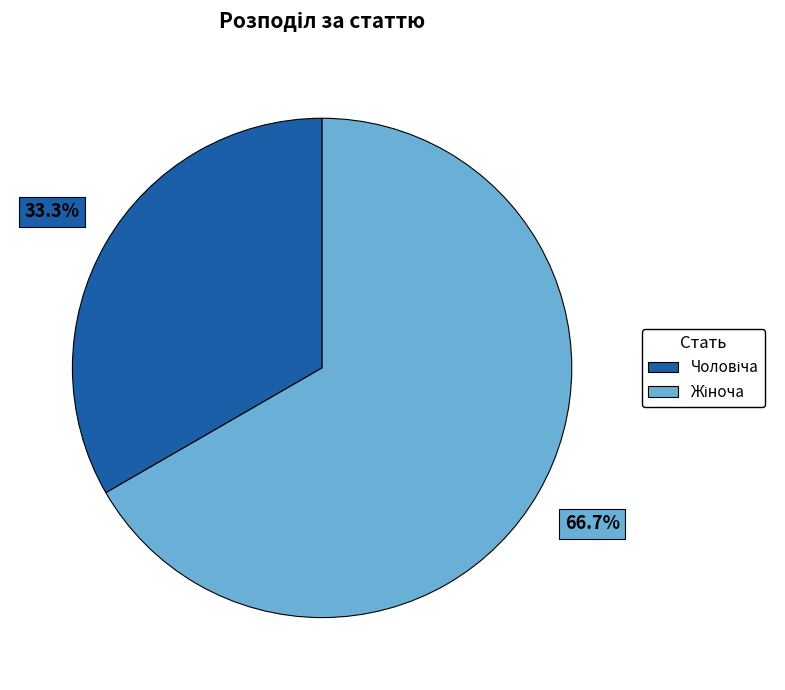

Does any single category account for the majority?

Yes